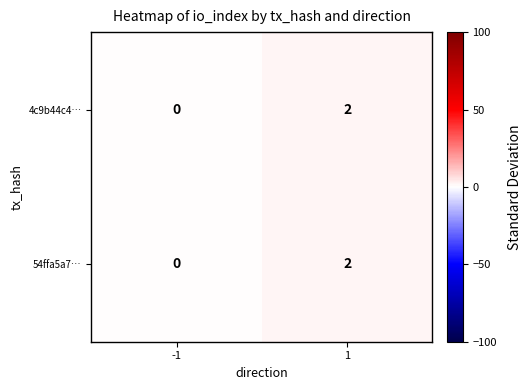

True or false: 54ffa5a7… has a value of 0 at -1.

True